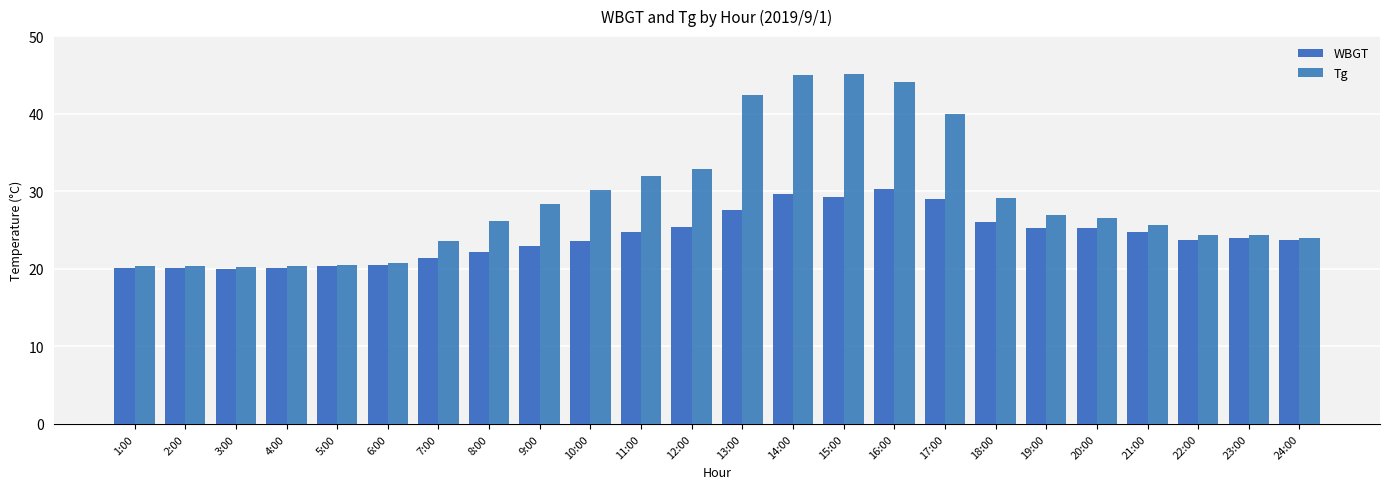

What is the average value of the Tg series?

28.9